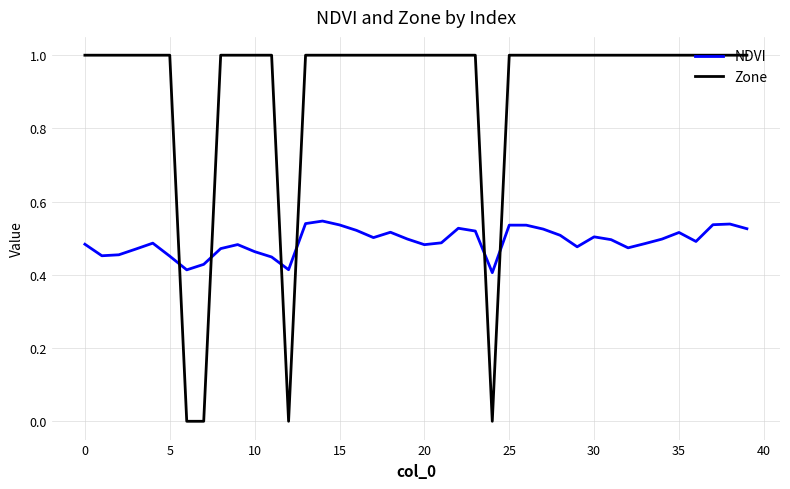

After their last crossing, which series has the higher values: Zone or NDVI?

Zone